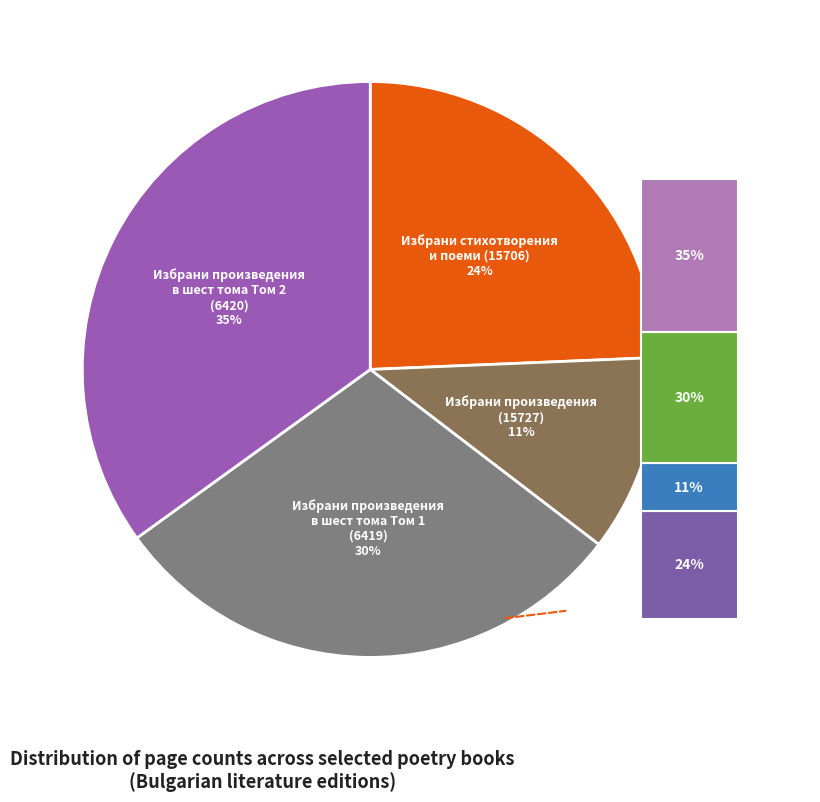

To the nearest percent, what percentage of the pie is Избрани произведения (15727)?

11%